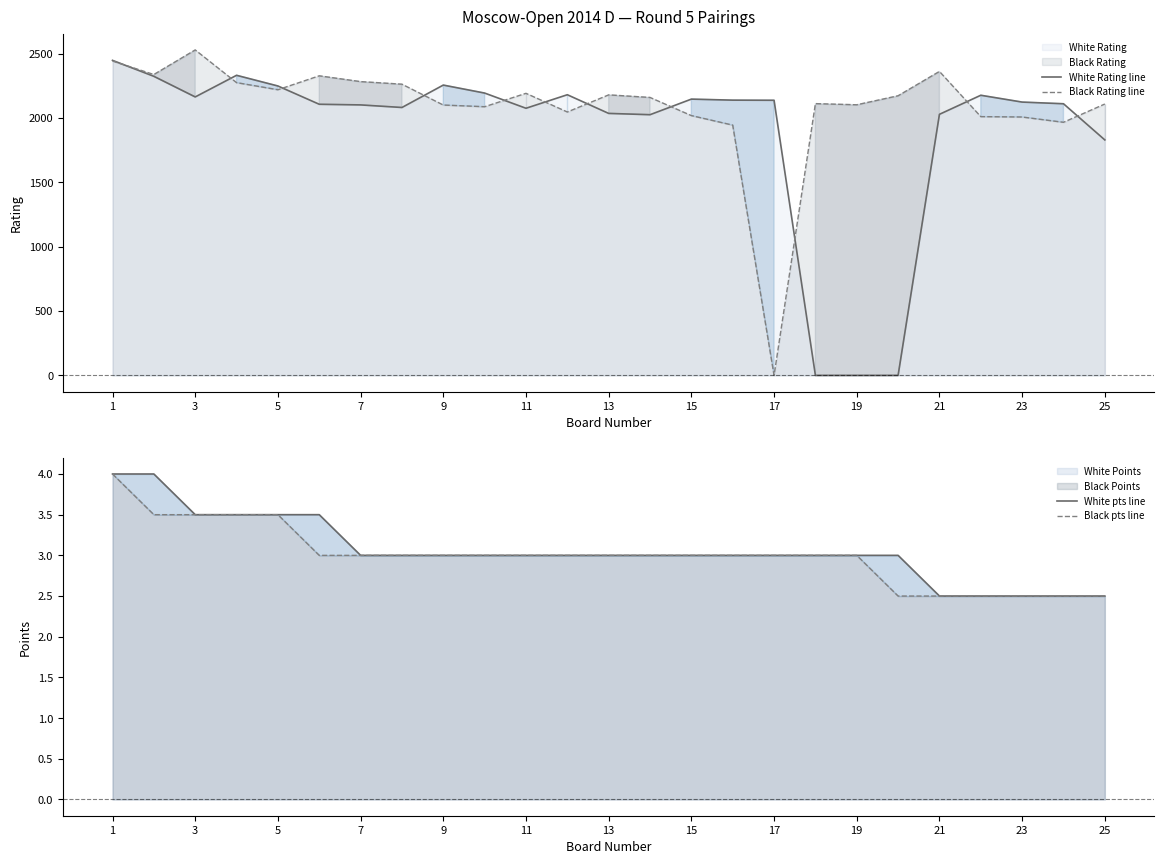

How many lines are shown in the chart?

4